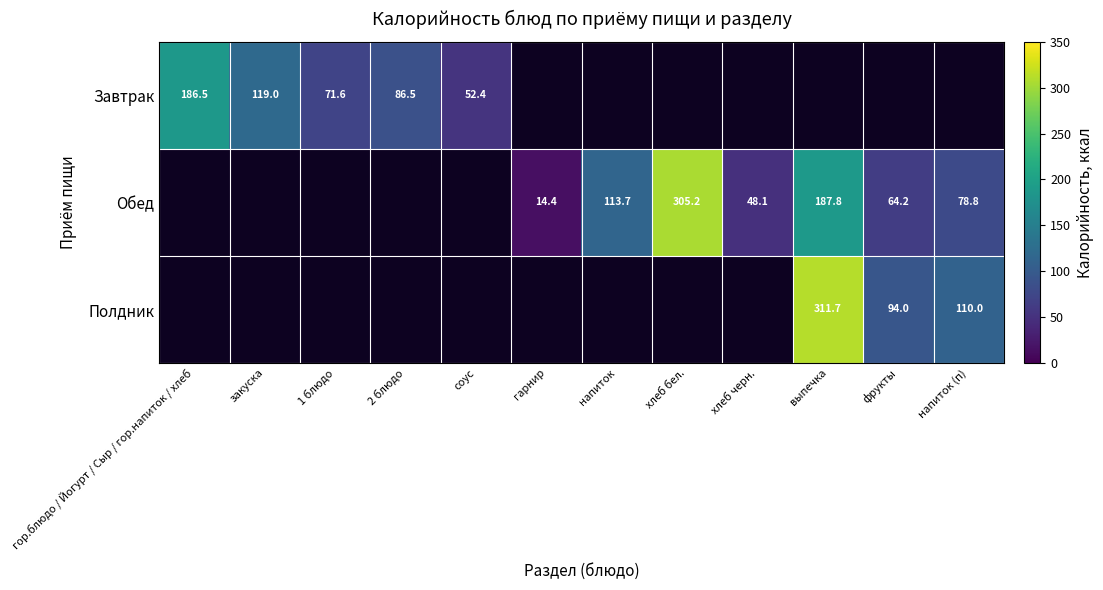

Is it true that Обед equals 25.8 at гарнир?

False